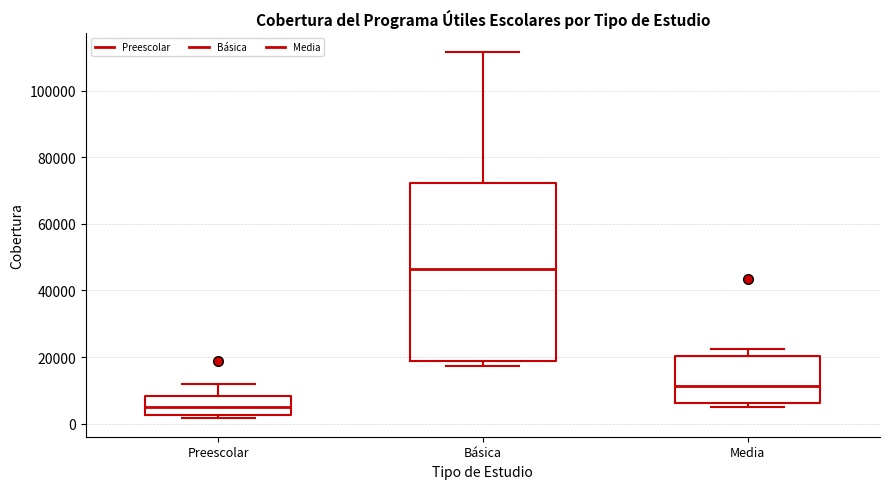

Reading left to right, read every box against the y-axis: the position of its median line, the range the box covers, and the ends of its whiskers. The values are not printed on the chart, so give them approximately, as read against the axis.

Preescolar: median 6000, box 2000 to 8000, whiskers 2000 (just below the box's lower edge) to 12000
Básica: median 46000, box 18000 to 72000, whiskers 18000 (just below the box's lower edge) to 112000
Media: median 12000, box 6000 to 20000, whiskers 6000 (just below the box's lower edge) to 22000